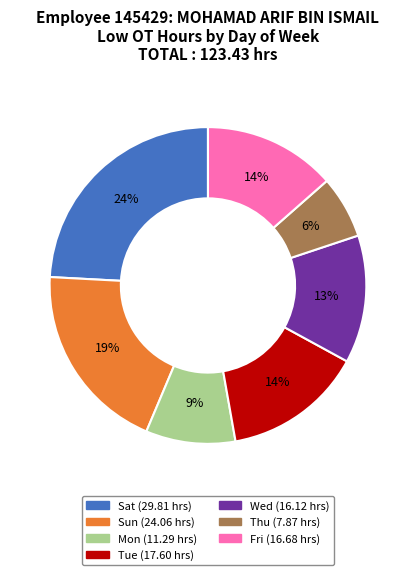

Does any single category account for the majority?

No